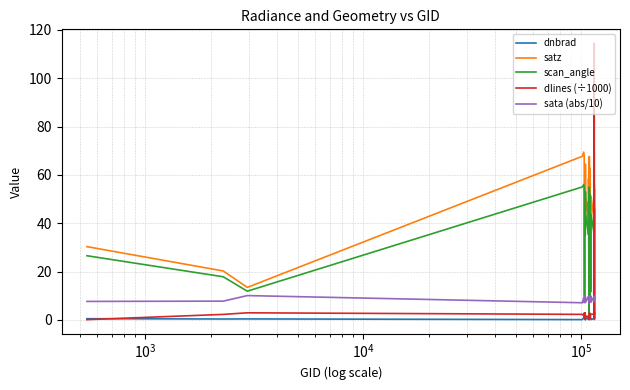

Which series has the largest total across all categories?

satz